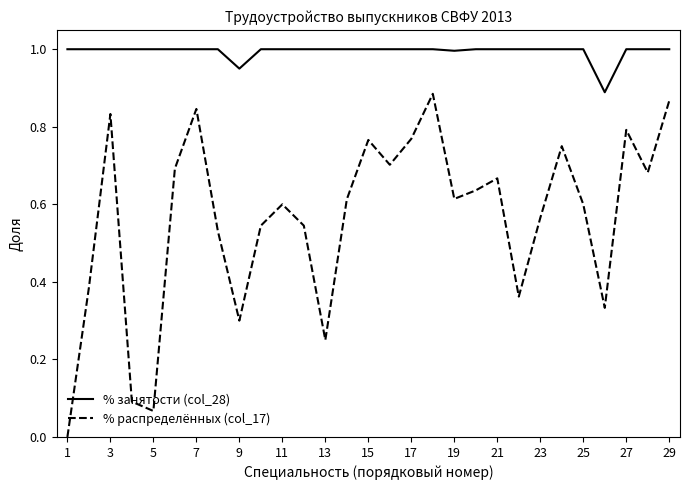

What is the sum of all % занятости (col_28) values?

28.8